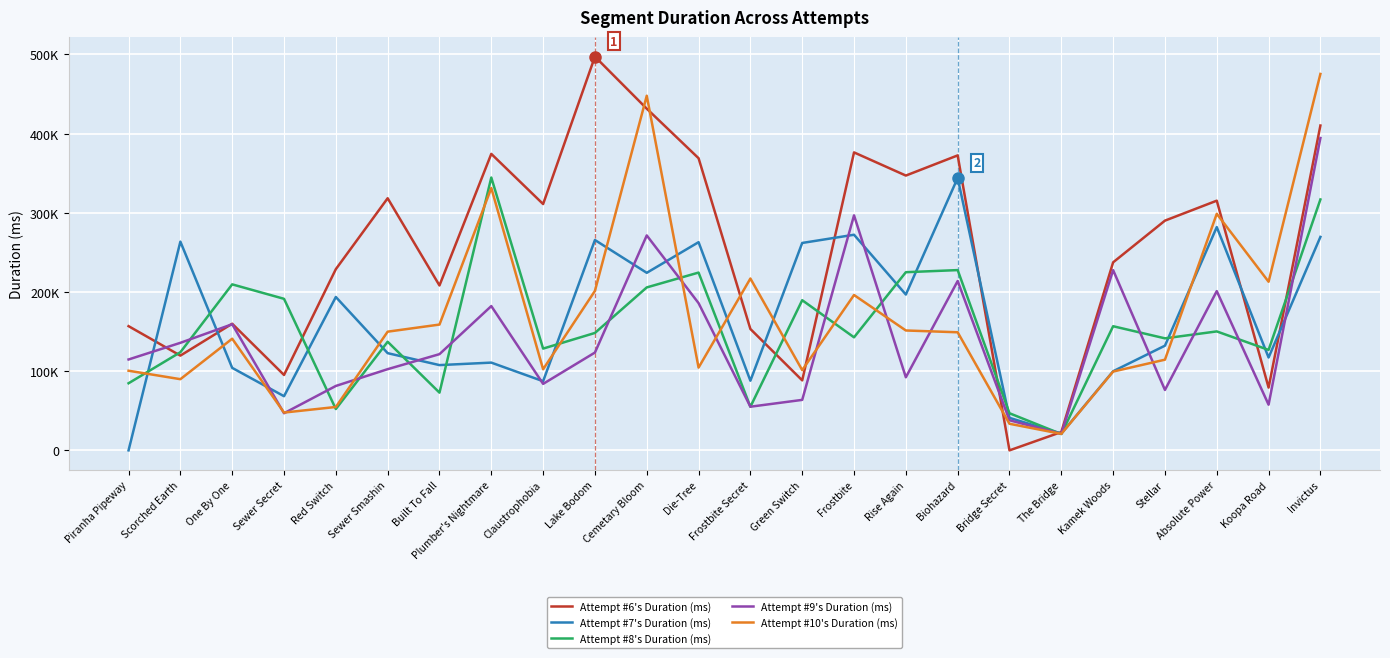

How many interior local valleys does the Attempt #10's Duration (ms) series have?

7